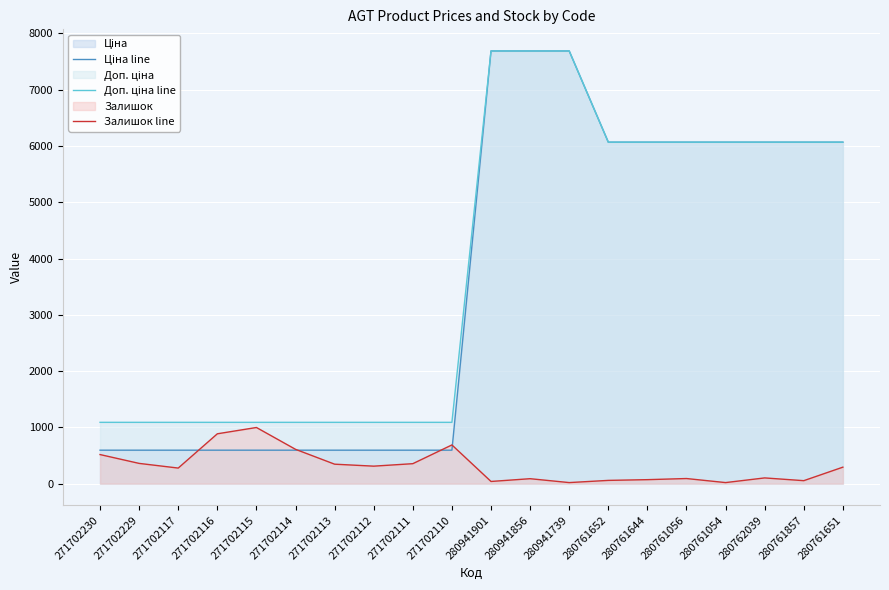

Which series has the widest spread of values?

Ціна line